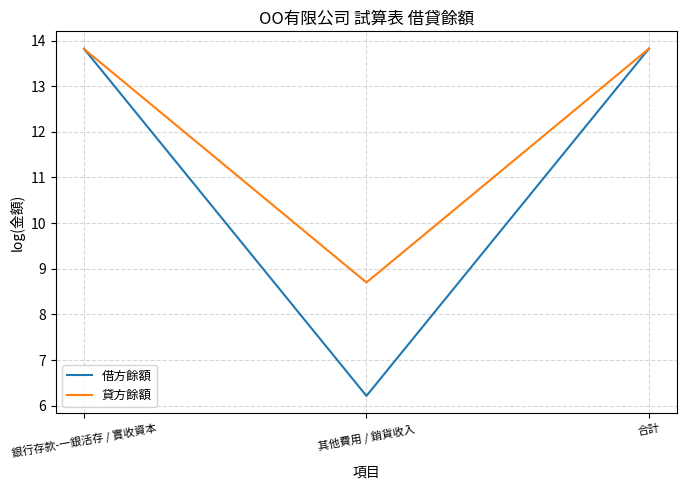

What is the difference between the 貸方餘額 values at 銀行存款-一銀活存 / 實收資本 and 其他費用 / 銷貨收入?

5.1